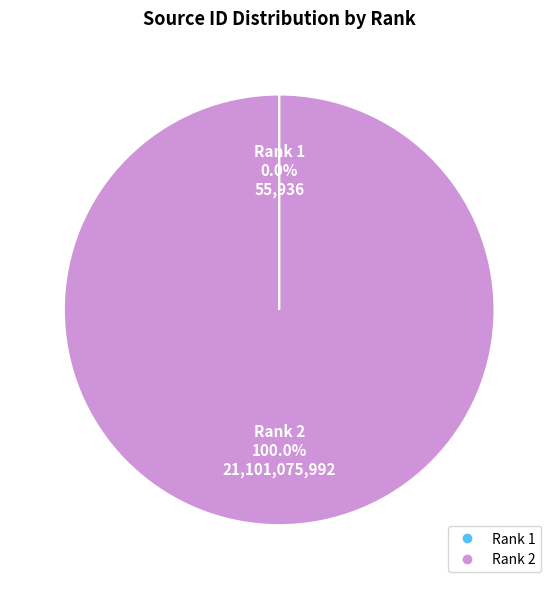

What is the largest slice in the pie chart?

Rank 2